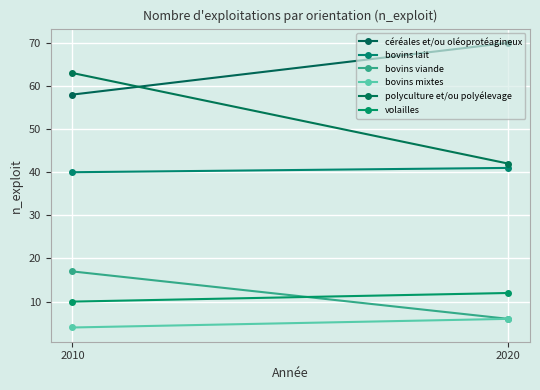

What is the minimum value shown in the chart?

4